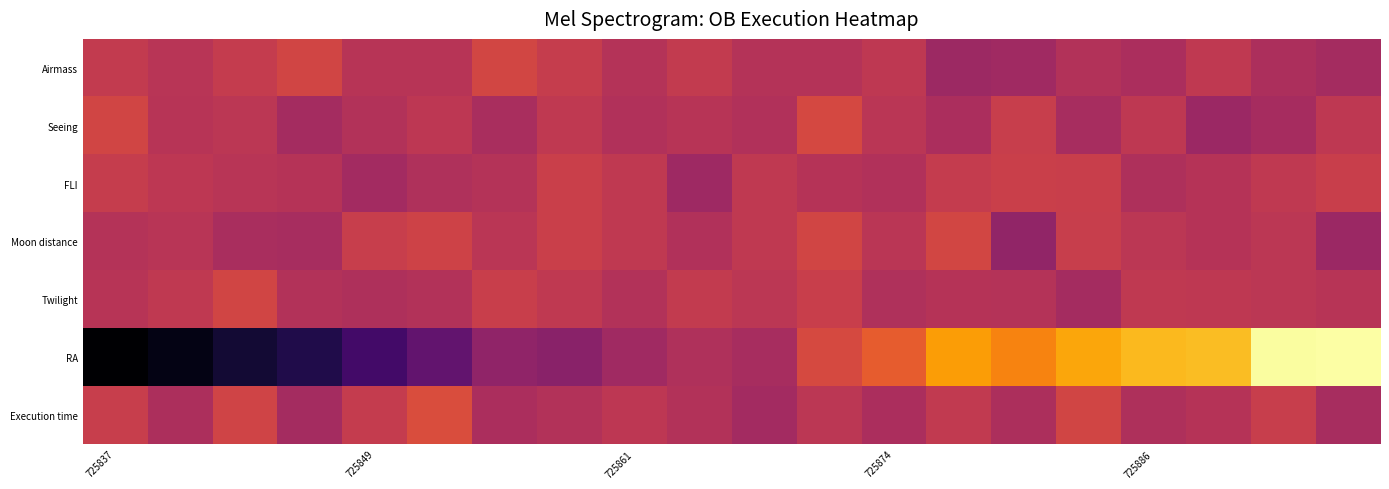

What is the smallest value displayed?

-80.0